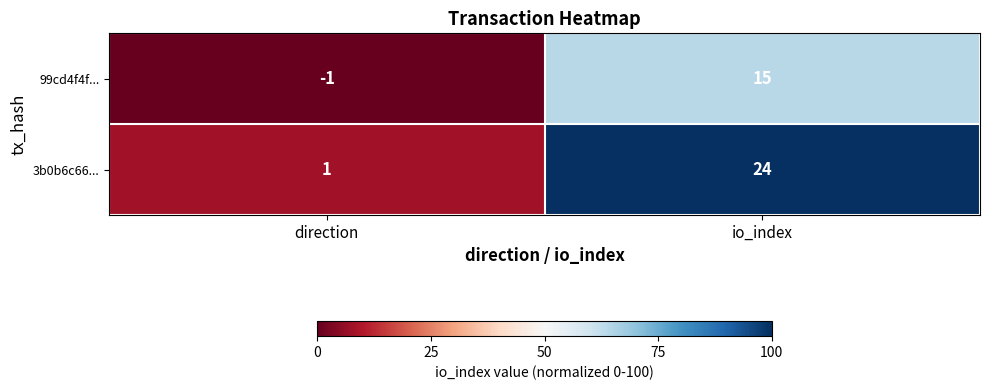

At which category is the sum across all series the highest?

io_index